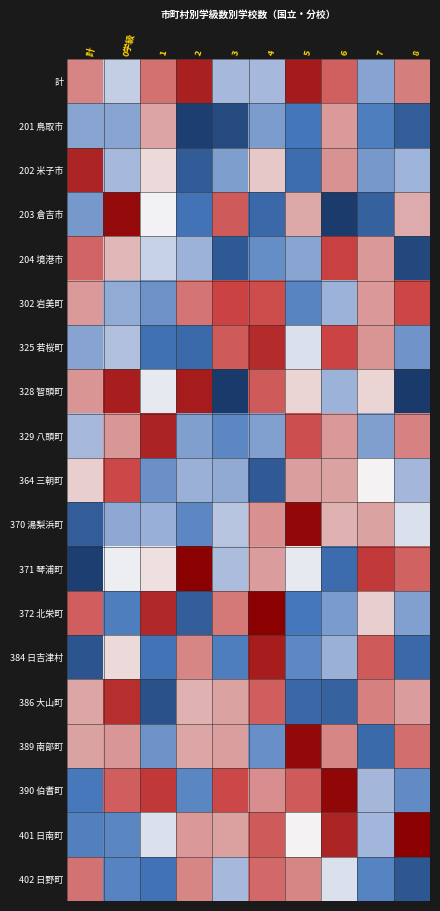

How many distinct data groups are displayed?

19